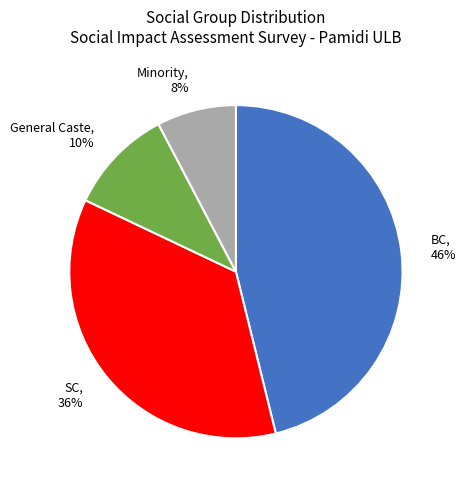

Is SC the majority of the pie?

No